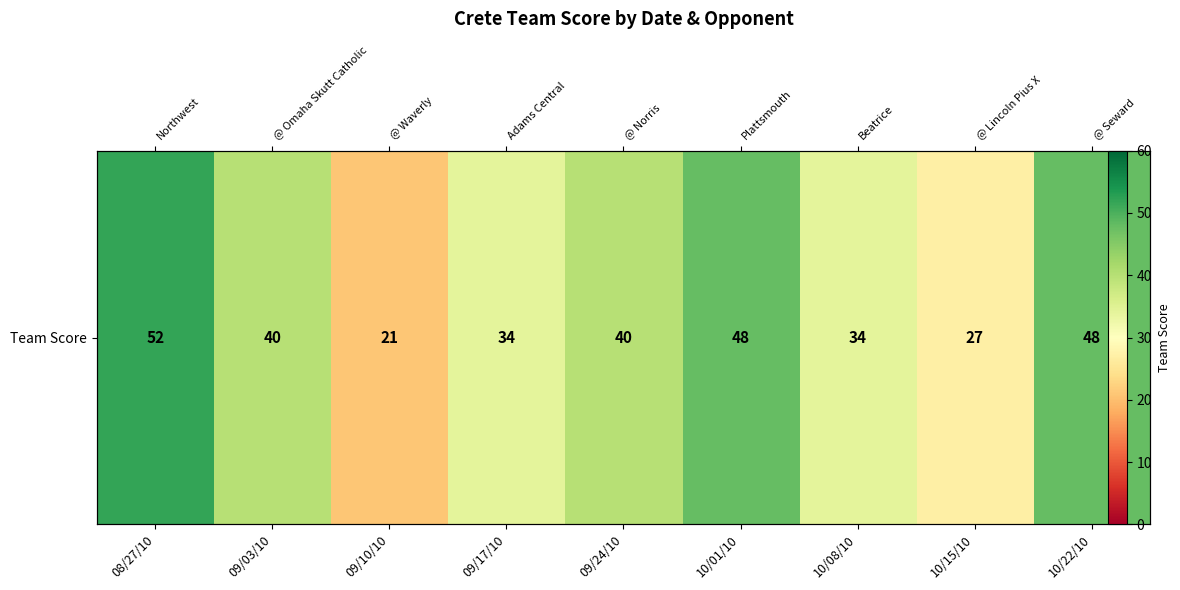

What is the difference between the maximum and second lowest values?

25